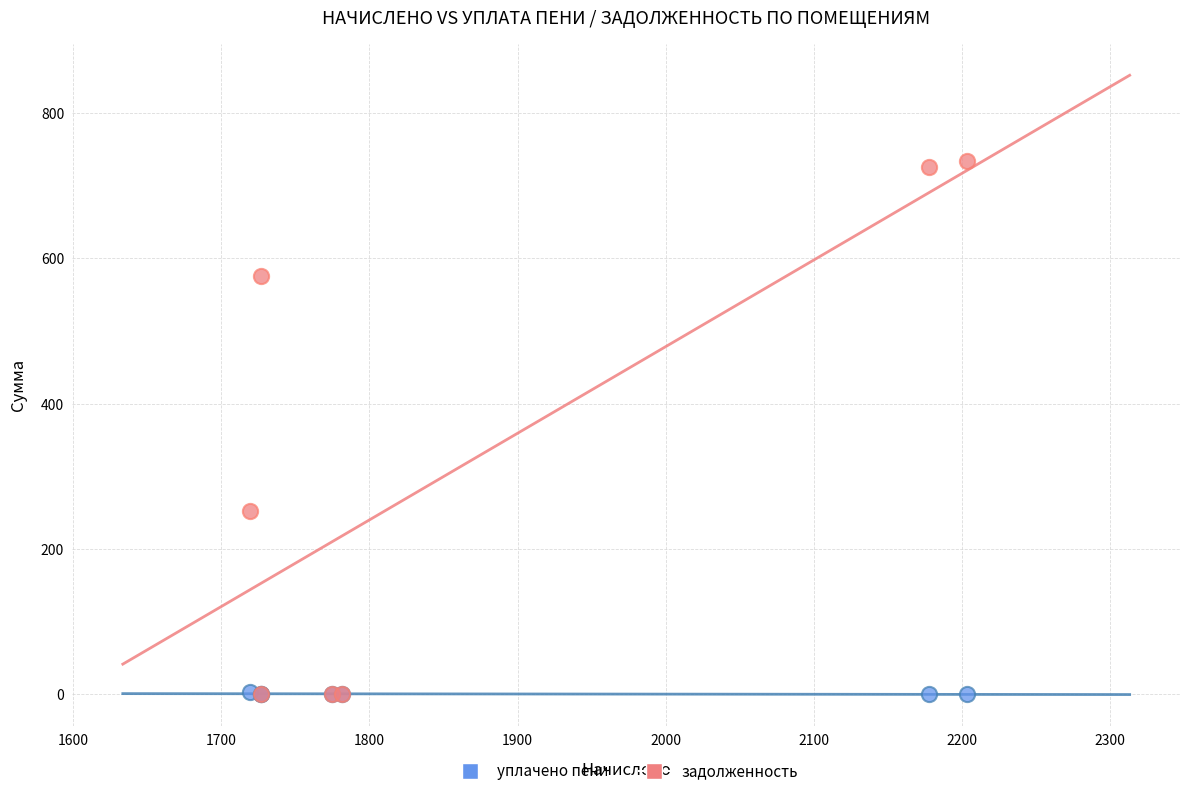

Across all series, what Y value is closest to 367?

251.8